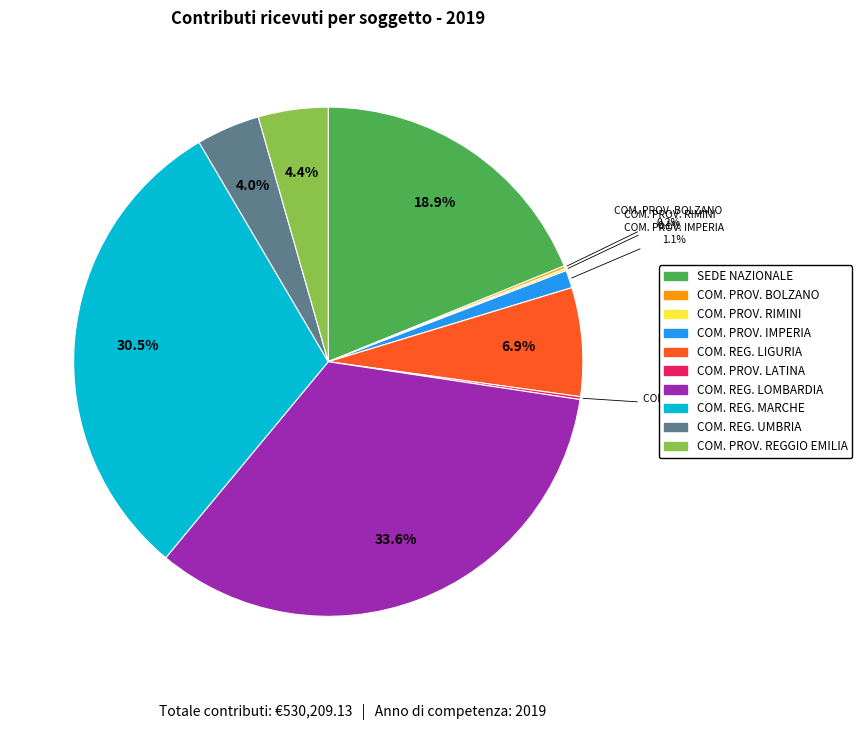

Does any single category account for the majority?

No